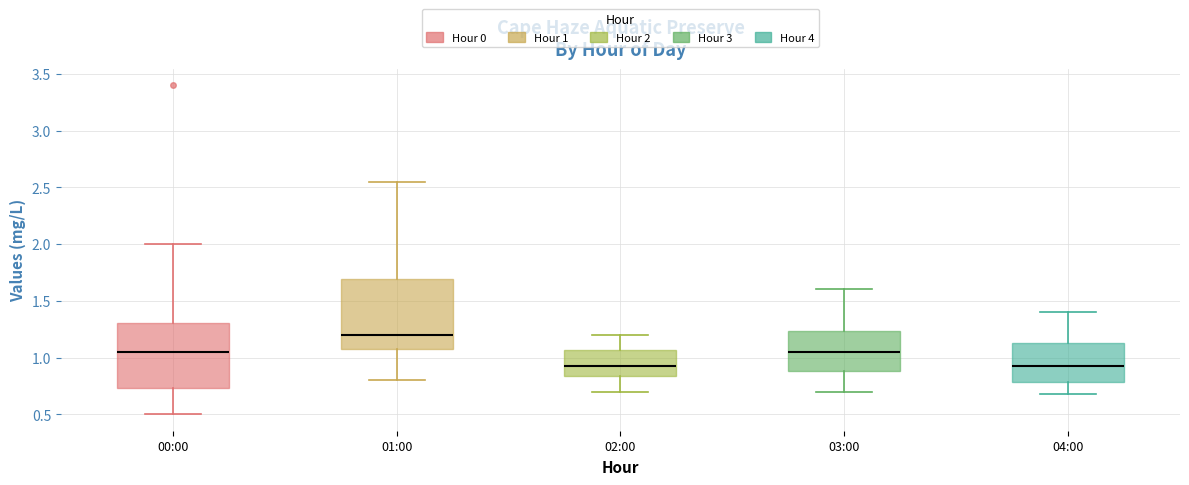

Which box's median line is the highest?

01:00